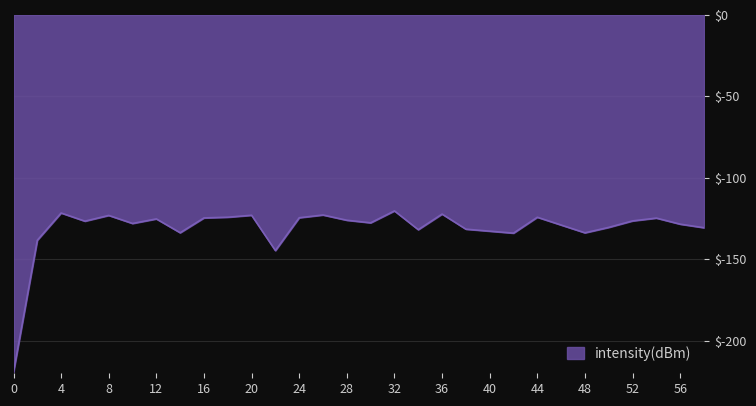

What is the difference between the maximum and minimum values?

99.0